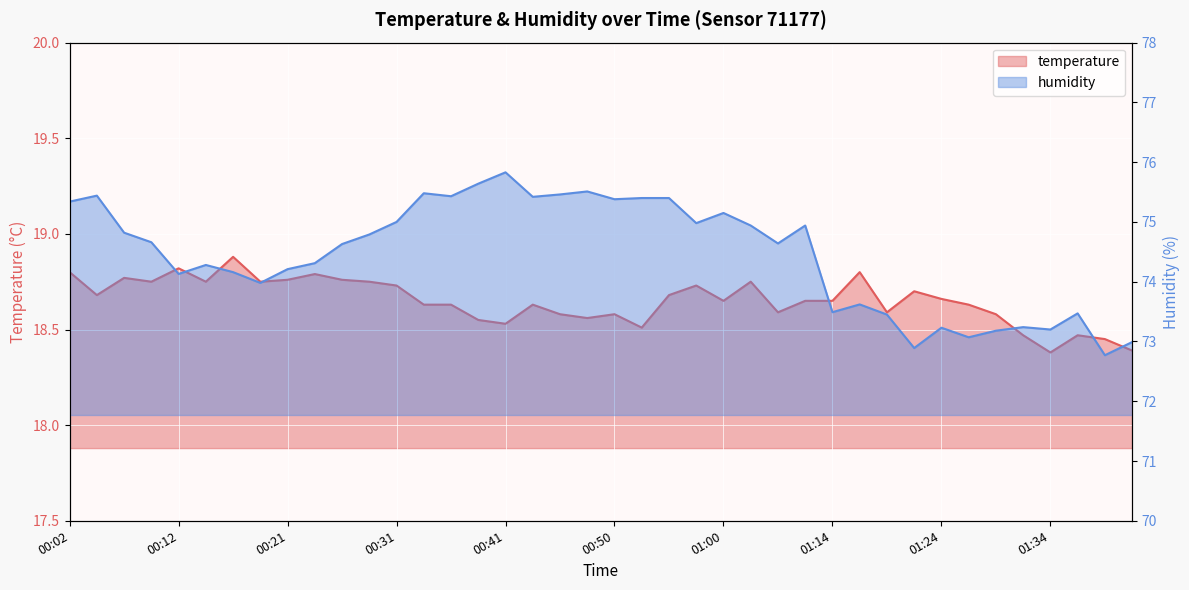

What is the label of the 8th point from the left?

00:19